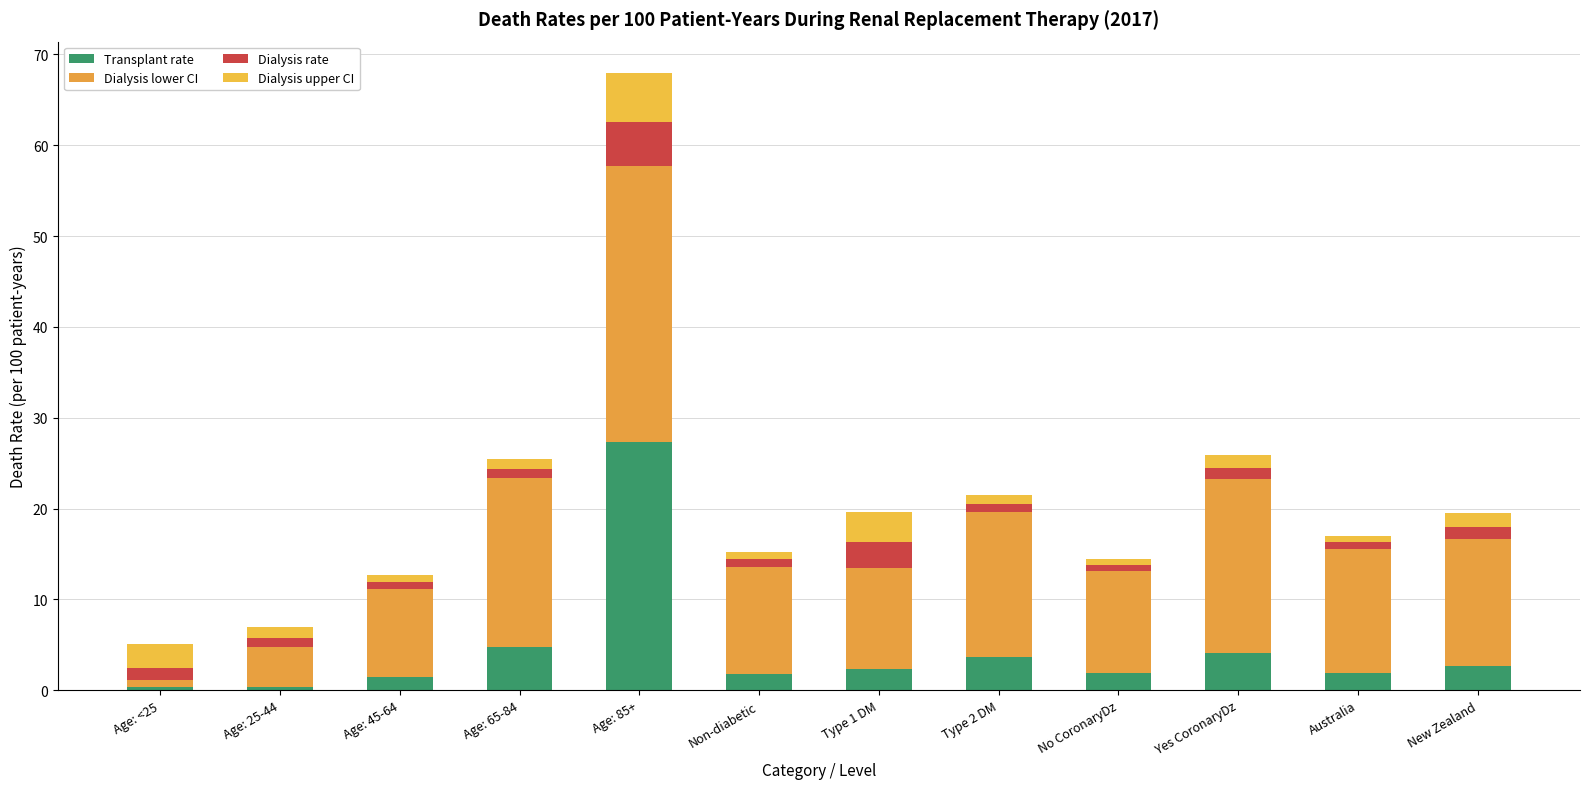

What is the sum of the Dialysis upper CI values at Age: <25 and Age: 25-44?

3.8